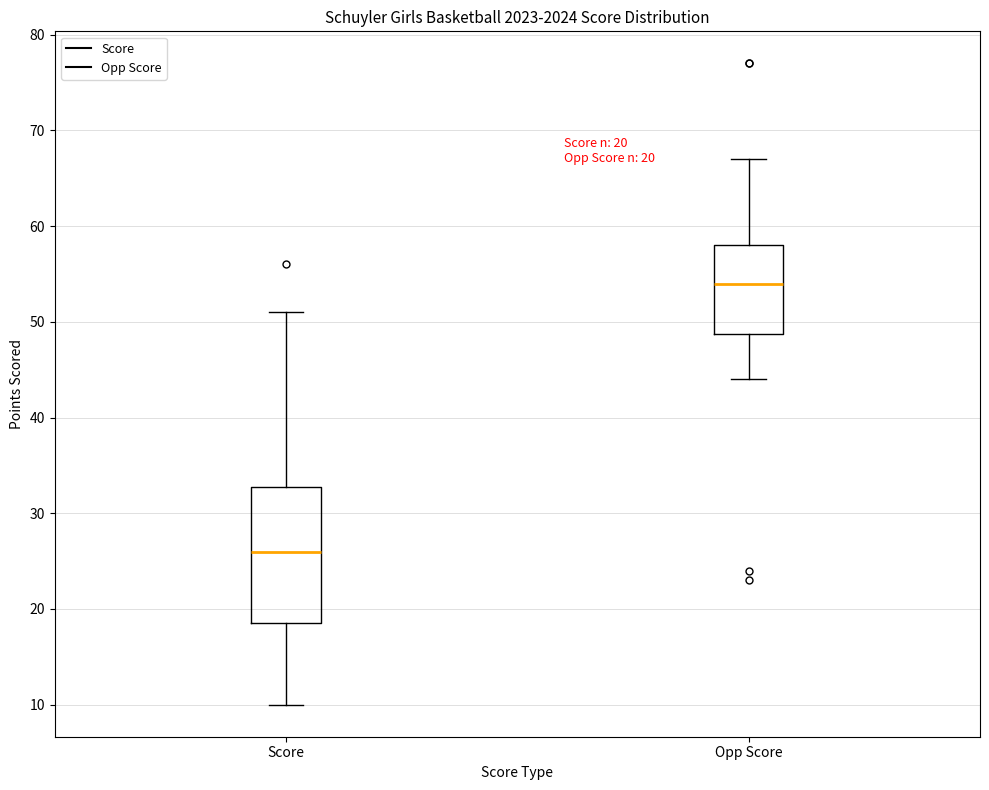

Which box is the tallest, from its lower edge to its upper edge?

Score